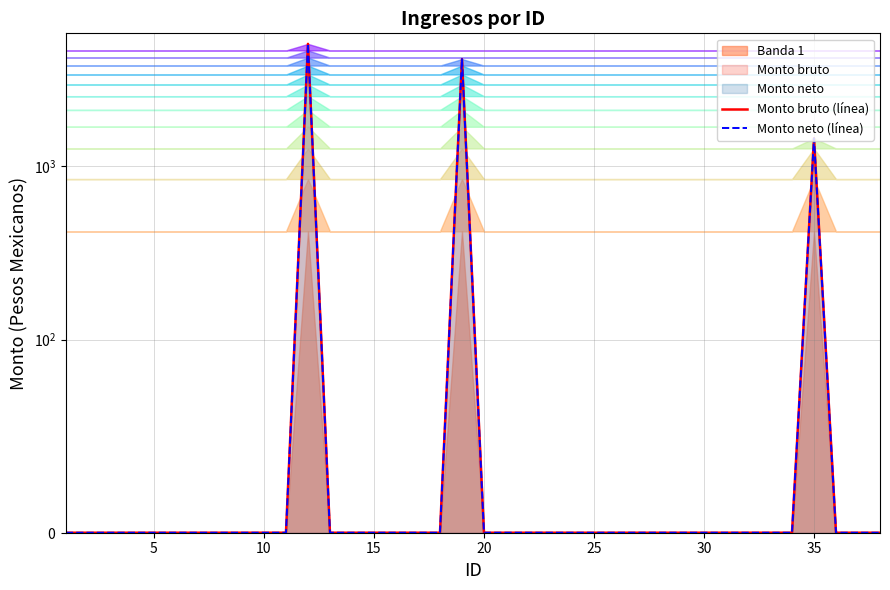

Which has a higher value, 21 or 17?

21